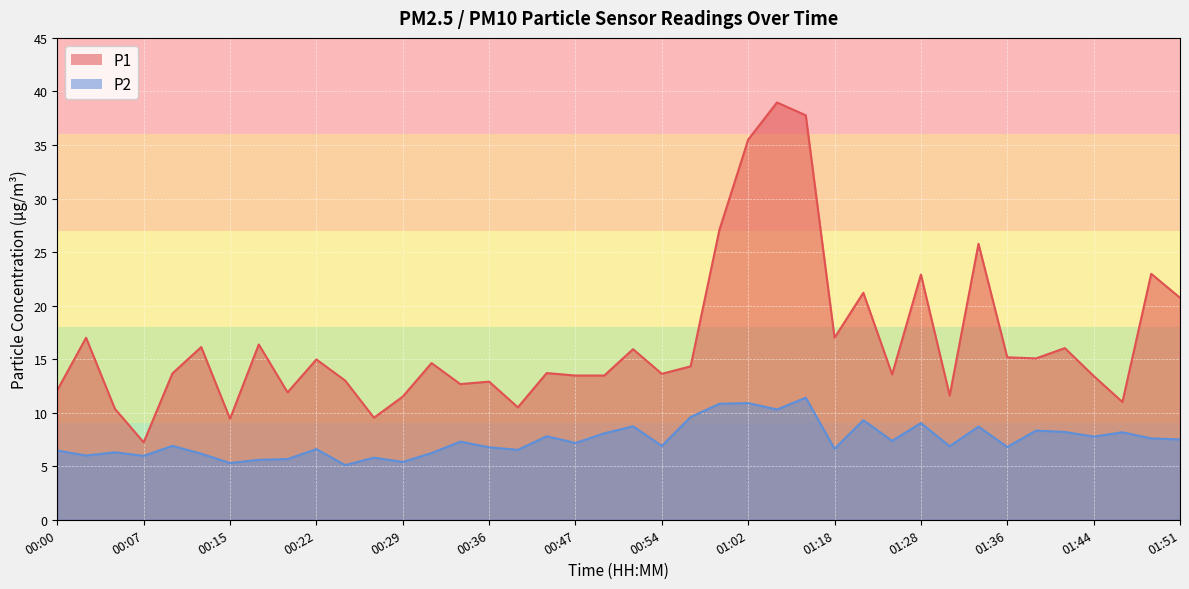

Reading left to right, extract all data points from this chart.

P1: 12.1	17.0	10.4	7.2	13.7	16.1	9.4	16.4	11.9	15.0	13.0	9.5	11.5	14.6	12.7	12.9	10.5	13.7	13.5	13.5	15.9	13.6	14.3	27.1	35.5	39.0	37.8	17.0	21.2	13.6	22.9	11.6	25.8	15.2	15.1	16.0	13.4	11.0	23.0	20.7
P2: 6.5	6.0	6.3	6.0	6.9	6.2	5.3	5.6	5.7	6.6	5.1	5.8	5.4	6.2	7.3	6.8	6.5	7.8	7.2	8.1	8.7	6.9	9.6	10.8	10.9	10.3	11.4	6.6	9.3	7.4	9.0	6.9	8.7	6.8	8.3	8.2	7.8	8.2	7.6	7.5